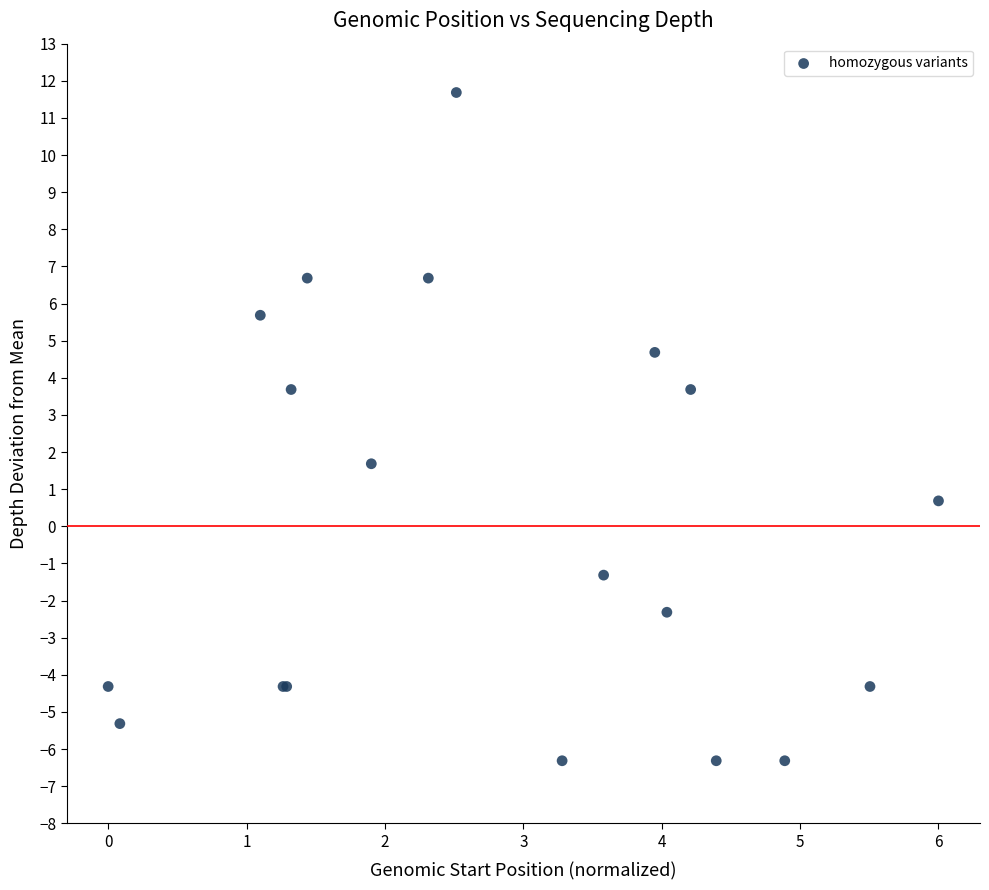

What Y value in the scatter plot is closest to 2?

1.7